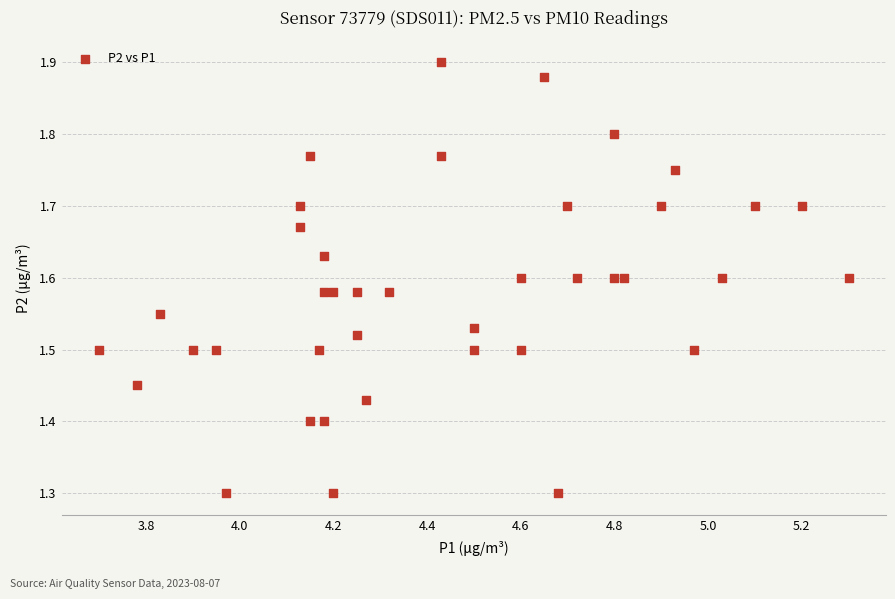

What is the range of Y values (max minus min)?

0.6